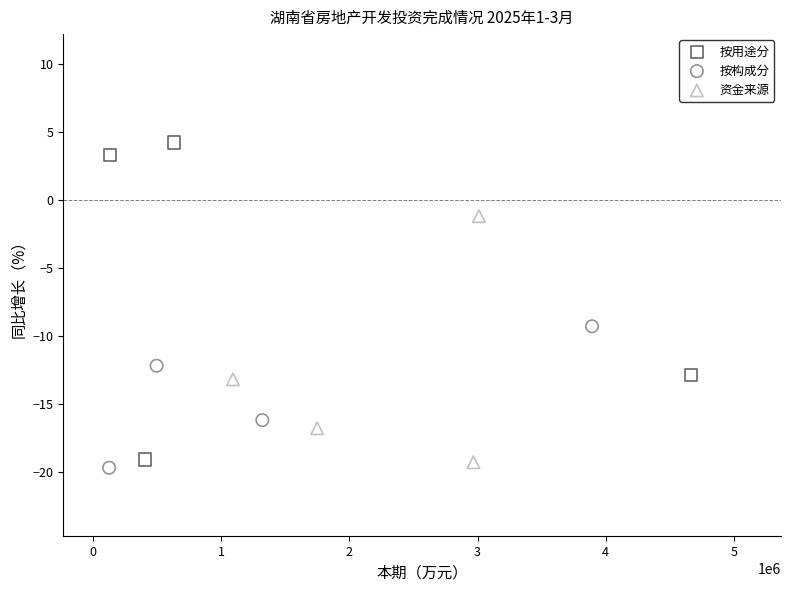

Which series has the largest Y range (max minus min)?

按用途分